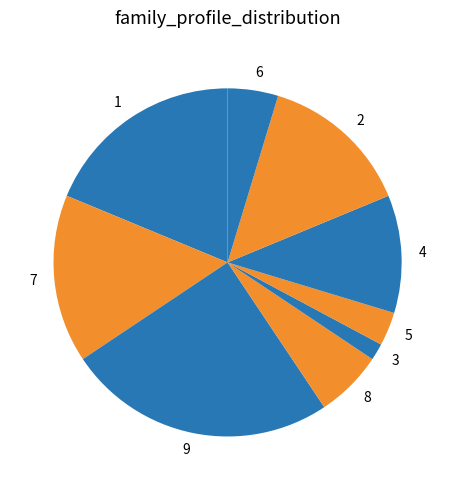

What is the smallest slice in the pie chart?

3